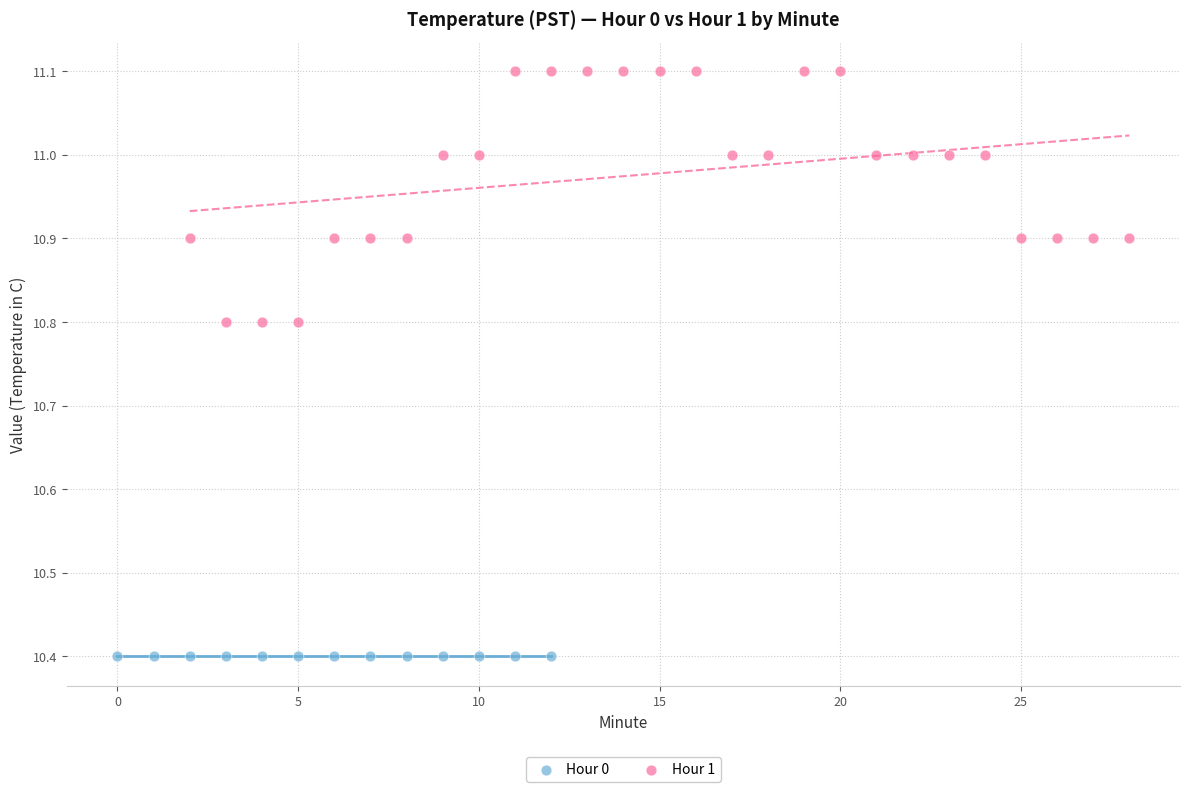

Which series contains the lowest Y value?

Hour 0